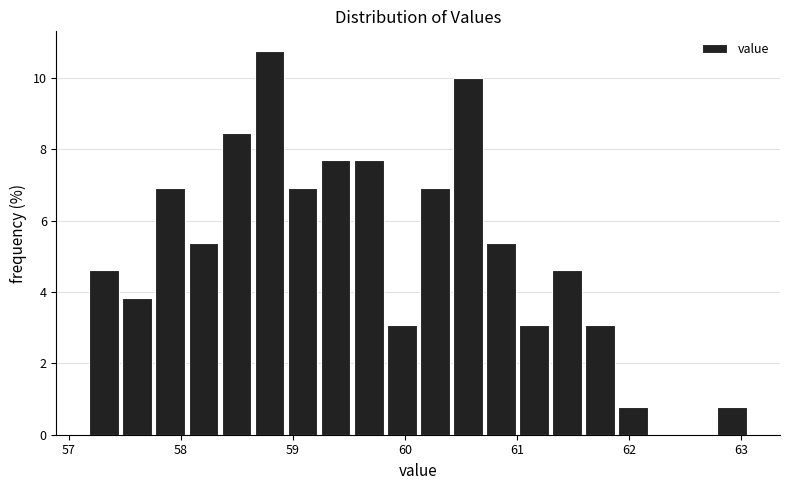

Read against the x-axis, roughly where is the centre of the tallest bar?

58.8